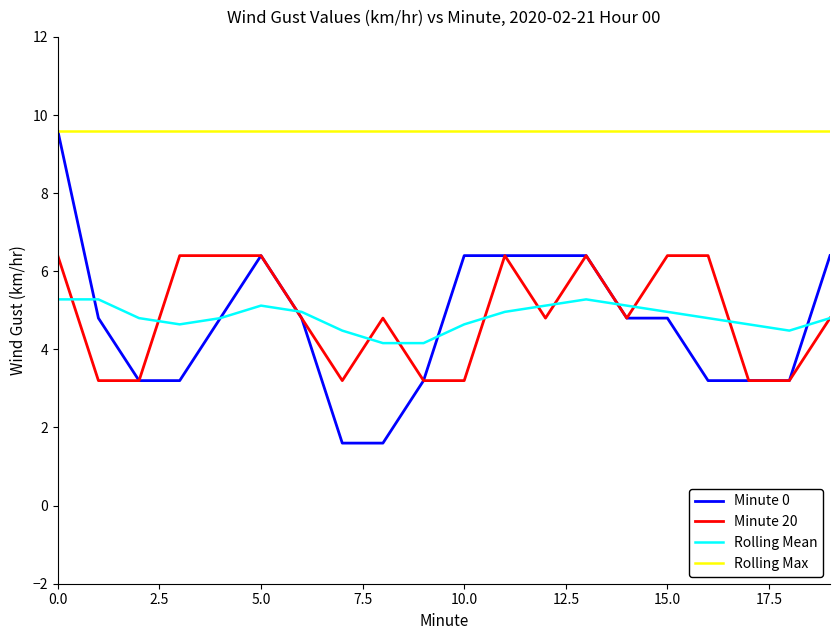

Reading left to right, extract all data points from this chart.

Minute 0: 9.6	4.8	3.2	3.2	4.8	6.4	4.8	1.6	1.6	3.2	6.4	6.4	6.4	6.4	4.8	4.8	3.2	3.2	3.2	6.4
Minute 20: 6.4	3.2	3.2	6.4	6.4	6.4	4.8	3.2	4.8	3.2	3.2	6.4	4.8	6.4	4.8	6.4	6.4	3.2	3.2	4.8
Rolling Mean: 5.3	5.3	4.8	4.6	4.8	5.1	5.0	4.5	4.2	4.2	4.6	5.0	5.1	5.3	5.1	5.0	4.8	4.6	4.5	4.8
Rolling Max: 9.6	9.6	9.6	9.6	9.6	9.6	9.6	9.6	9.6	9.6	9.6	9.6	9.6	9.6	9.6	9.6	9.6	9.6	9.6	9.6